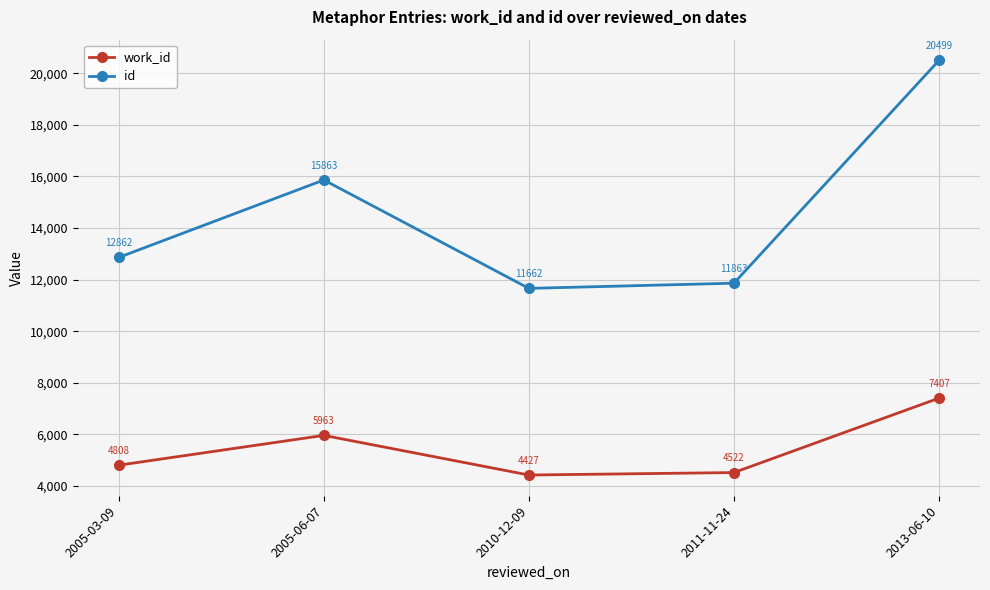

Reading left to right, list all the values displayed in this chart.

work_id: 4808	5963	4427	4522	7407
id: 12862	15863	11662	11863	20499